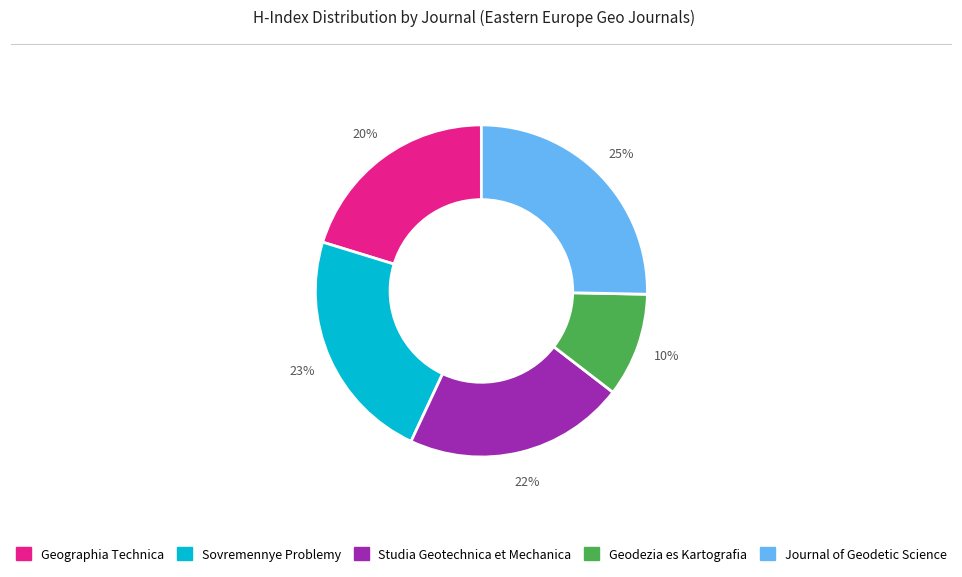

Is the sum of Journal of Geodetic Science and Sovremennye Problemy greater than half?

No